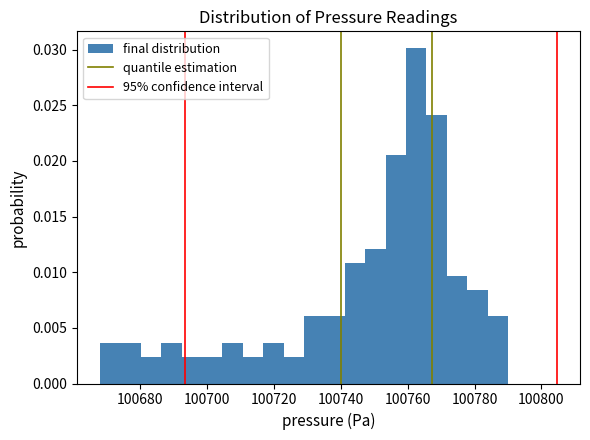

Around what value on the x-axis is the tallest bar? Give the approximate position of its centre, as read against the axis.

100762